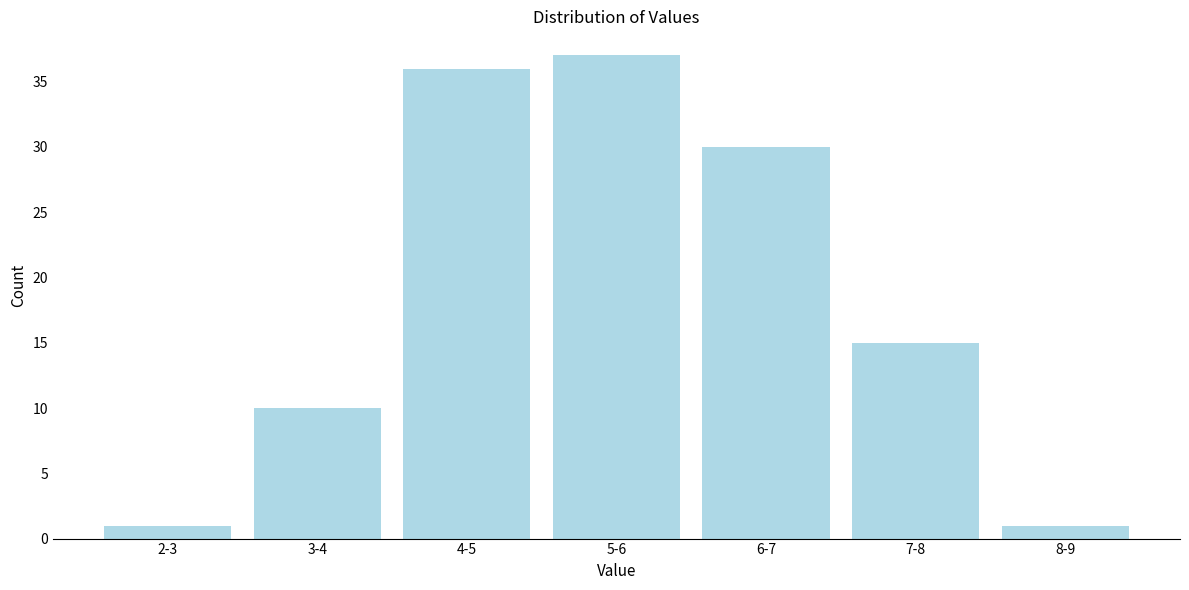

Reading left to right, list all the values displayed in this chart.

1	10	36	37	30	15	1